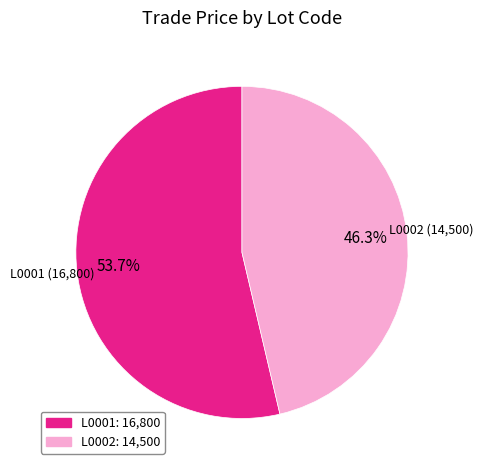

Is the sum of L0001 and L0002 greater than half?

Yes